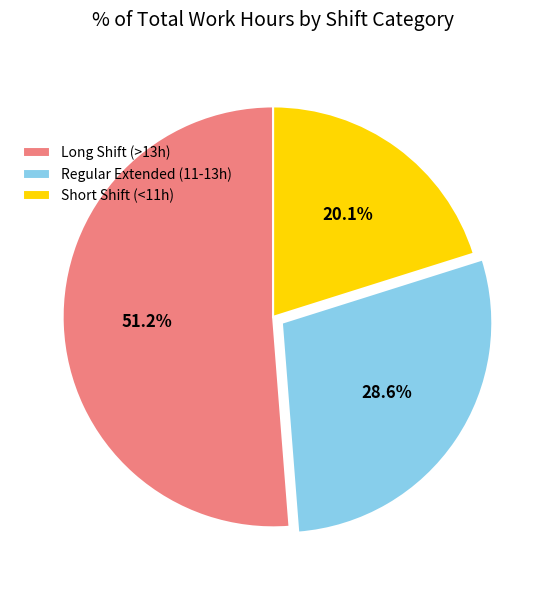

What percentage is NOT represented by Regular Extended (11-13h)?

71.4%